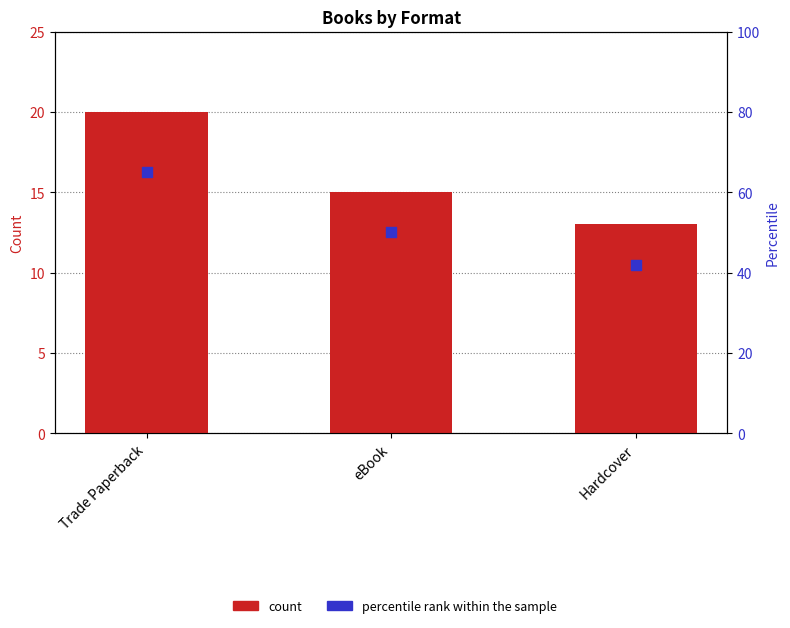

At how many categories does at least one series exceed 13?

3